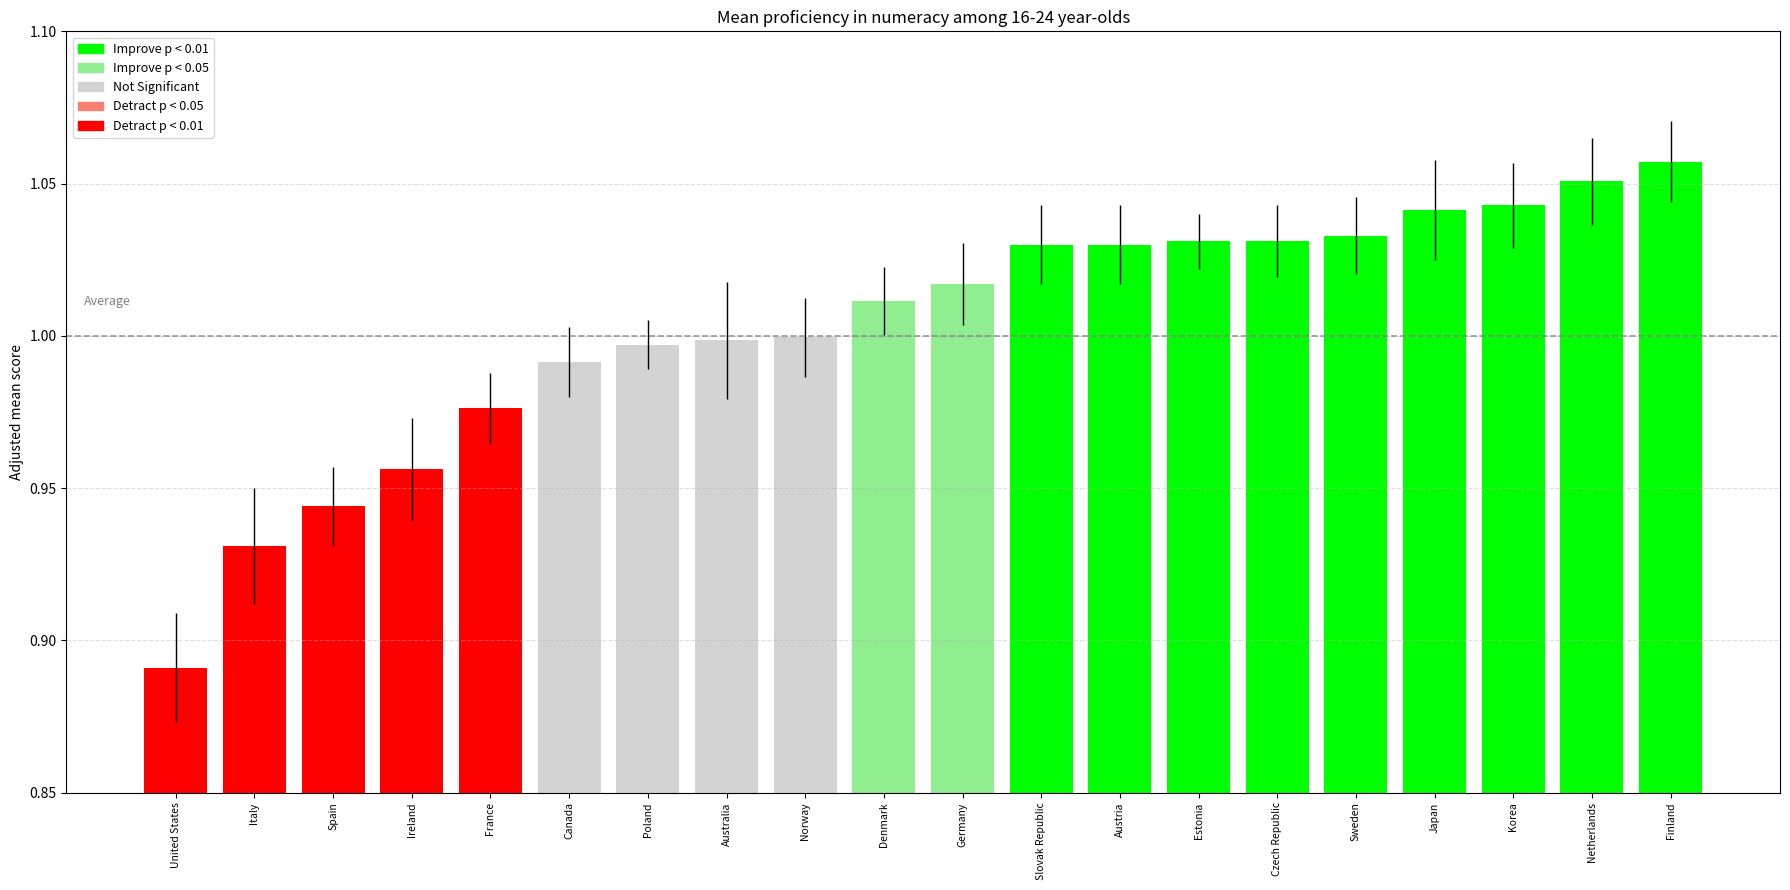

Are the bars horizontal?

No